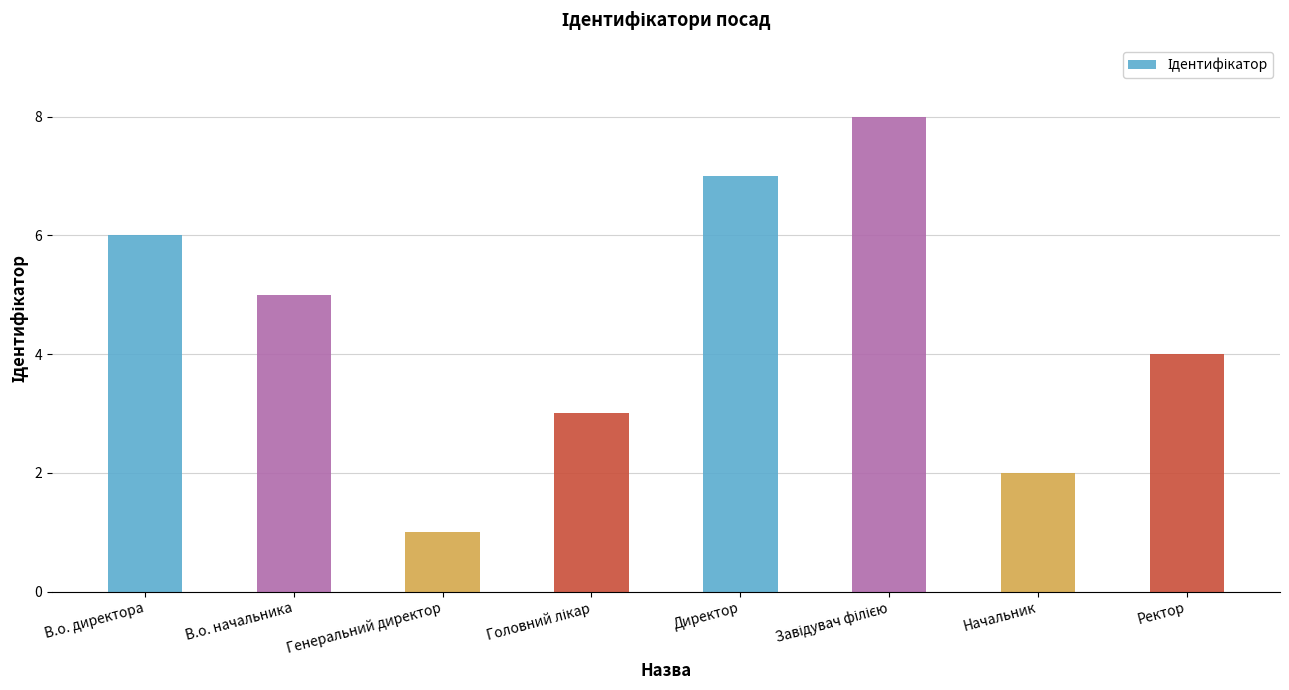

Approximately how many times larger is the value at Директор compared to В.о. директора?

1.2